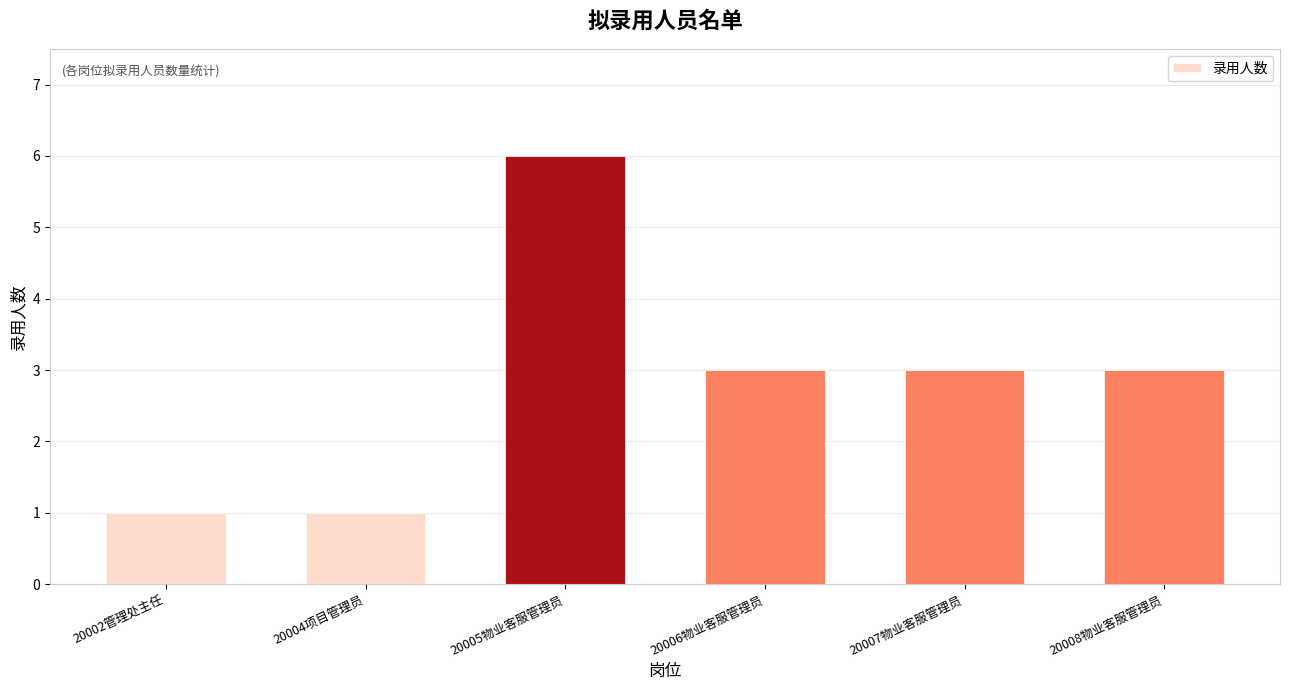

Reading left to right, list all the values displayed in this chart.

1	1	6	3	3	3